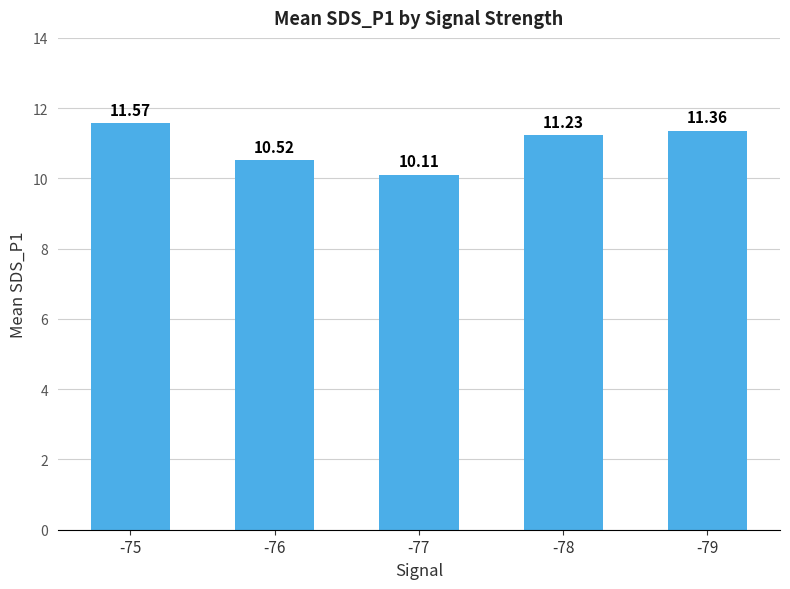

What is the change in value from -76 to -77?

-0.4